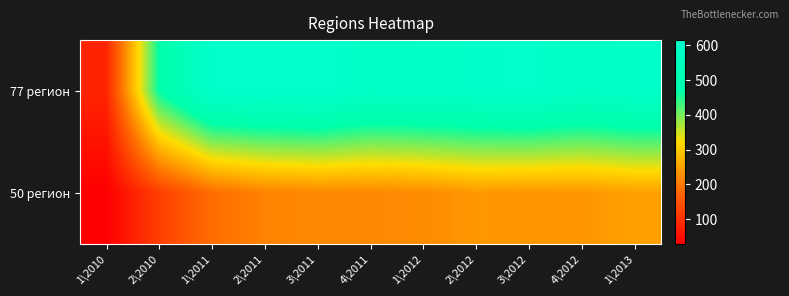

Between 2\2011 and 2\2012, which series saw the biggest shift?

50 регион